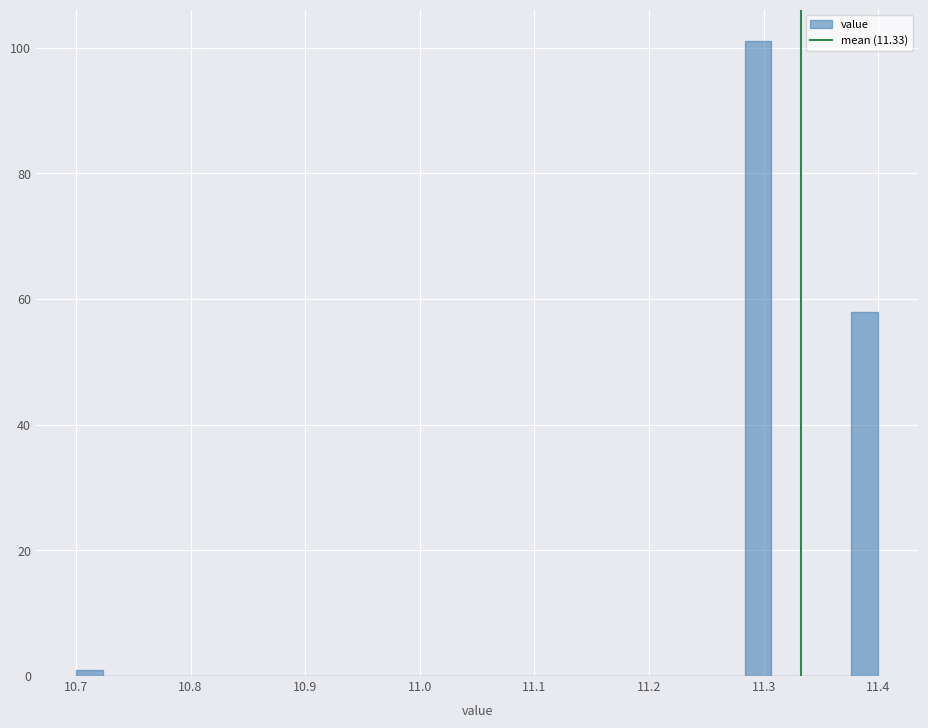

Around what value on the x-axis is the tallest bar? Give the approximate position of its centre, as read against the axis.

11.30